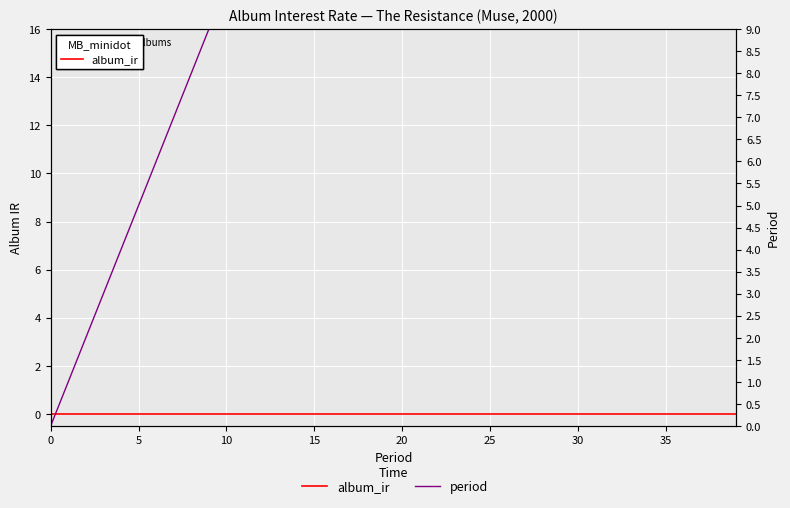

True or false: album_ir and period intersect in this chart.

False